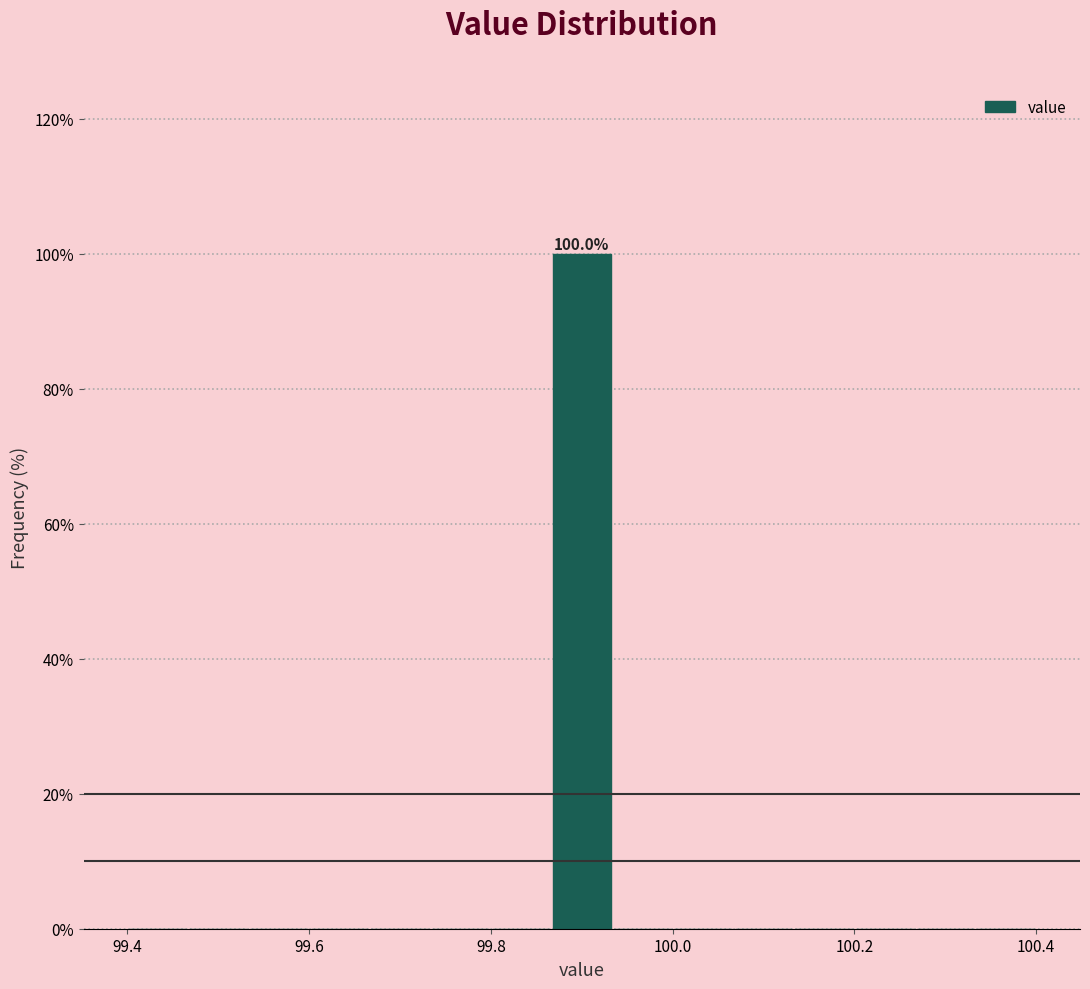

Around what value on the x-axis is the tallest bar? Give the approximate position of its centre, as read against the axis.

99.90